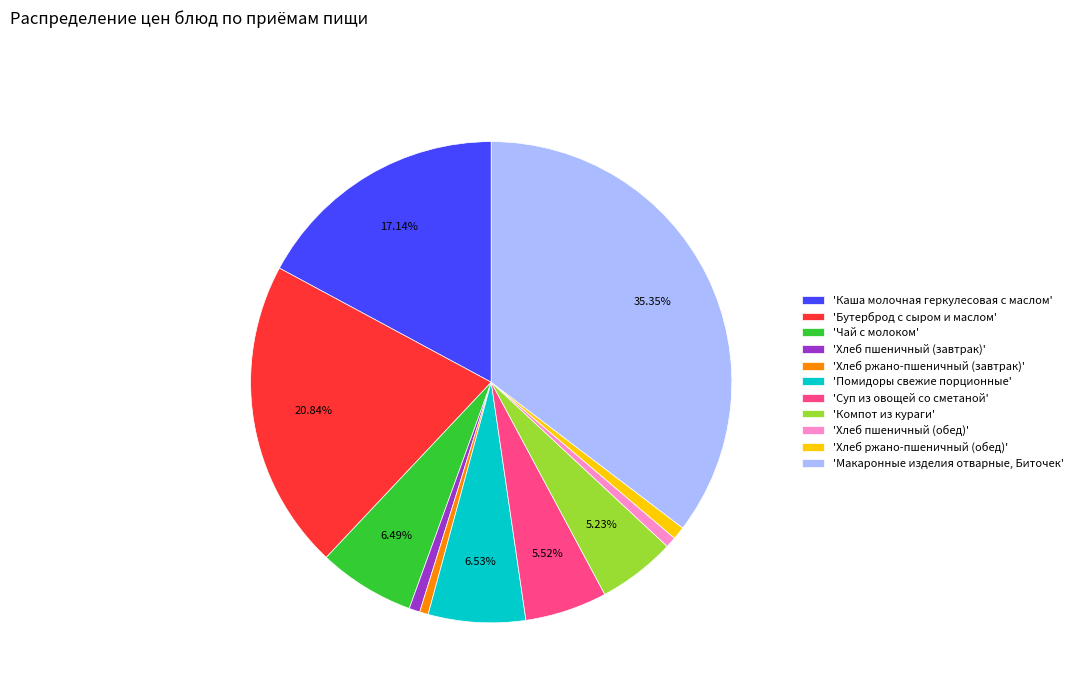

What is the largest slice in the pie chart?

'Макаронные изделия отварные, Биточек'